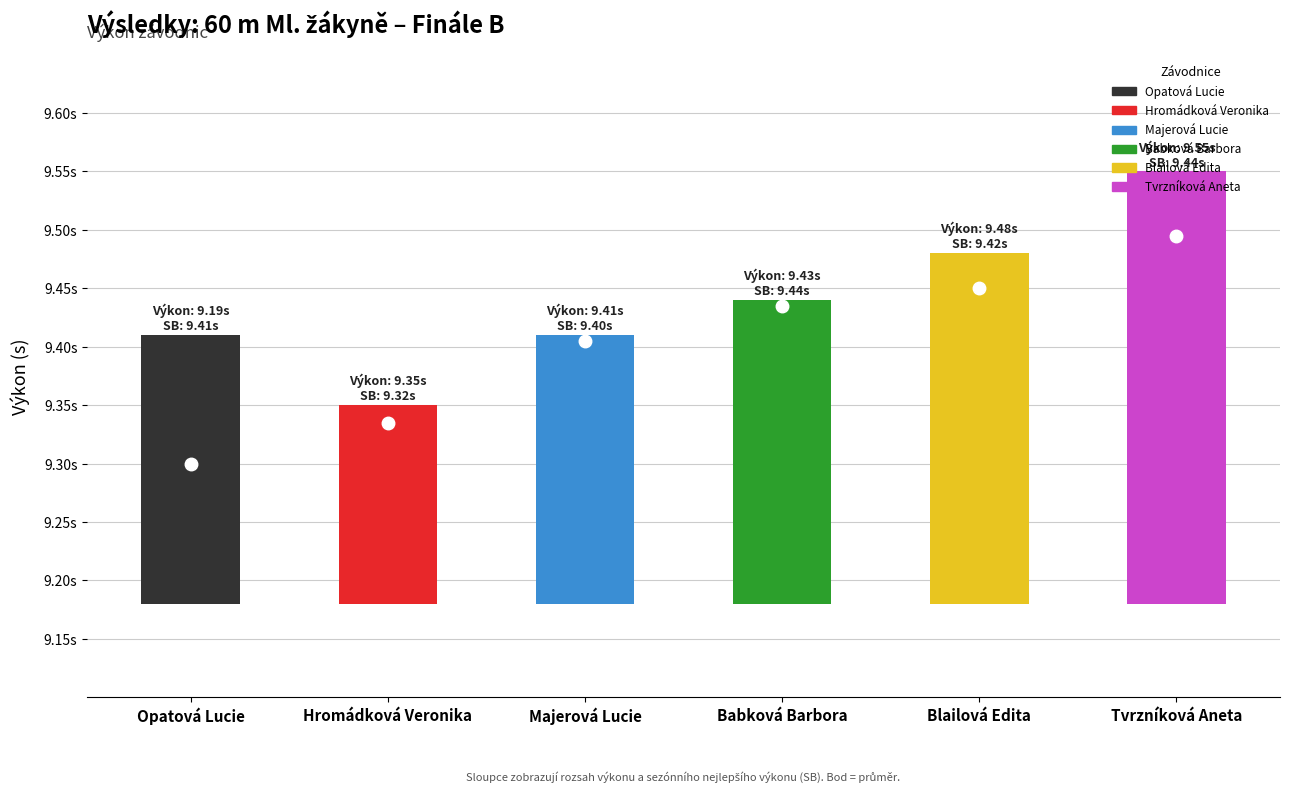

At which category is the sum across all series the highest?

5